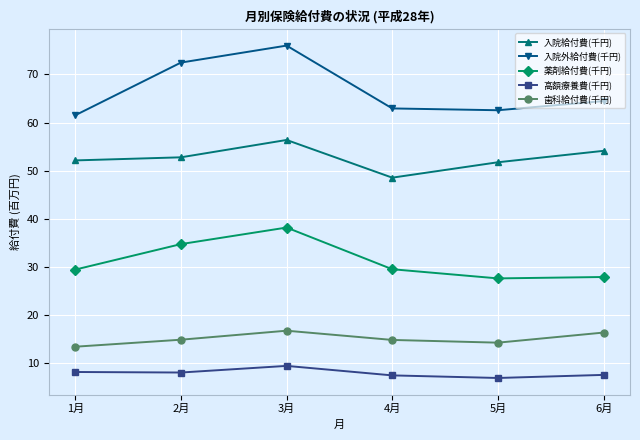

True or false: 薬剤給付費(千円) and 入院給付費(千円) intersect in this chart.

False